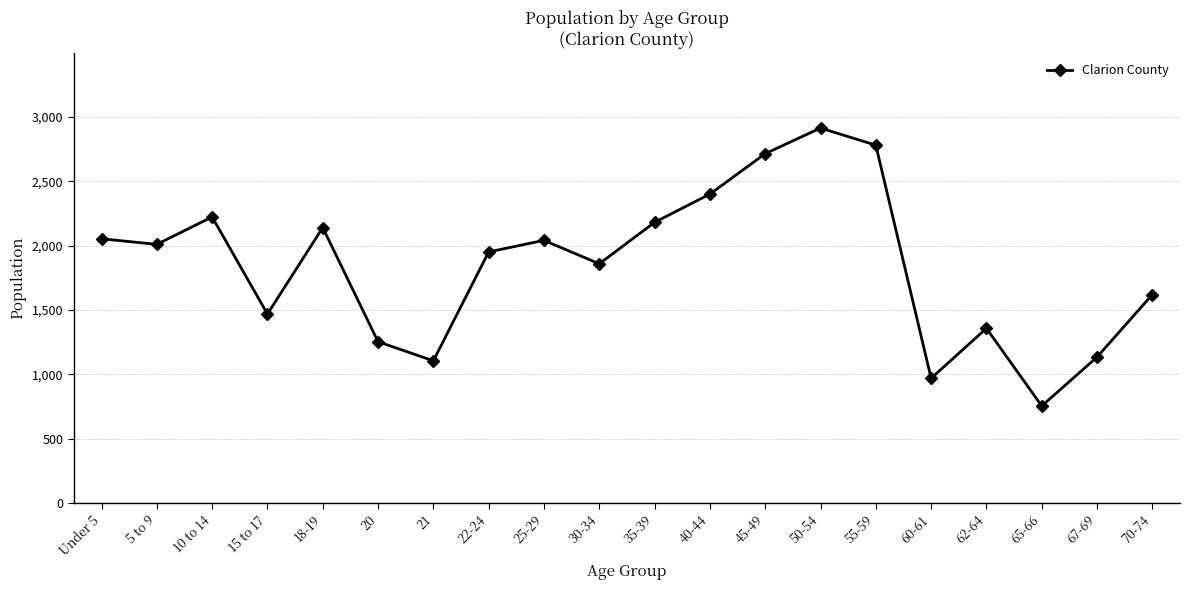

How many points are higher than both their immediate neighbors (excluding endpoints)?

5